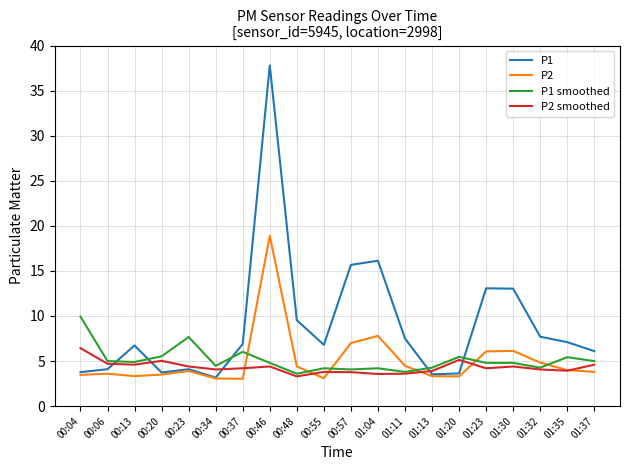

What is the highest value of the P2 series?

18.9